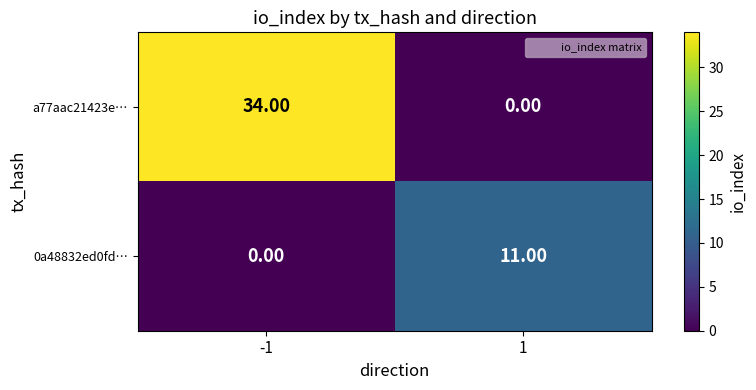

What is the difference between the a77aac21423e… values at -1 and 1?

34